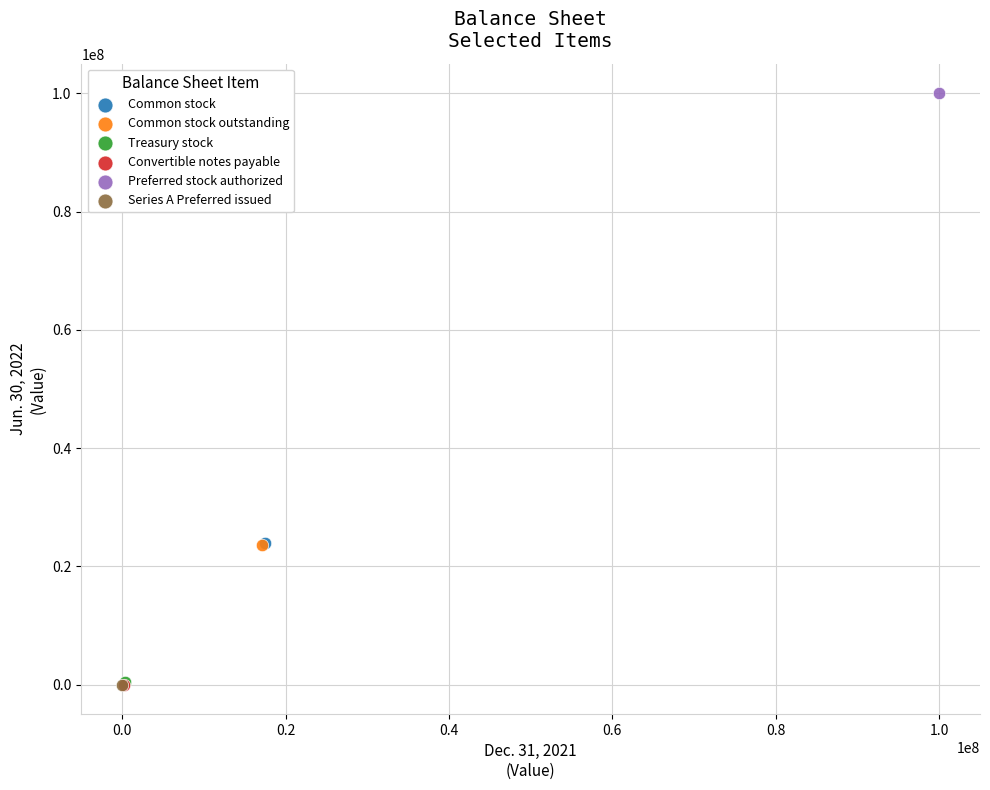

What are all the series names shown in the legend?

Common stock, Common stock outstanding, Treasury stock, Convertible notes payable, Preferred stock authorized, Series A Preferred issued